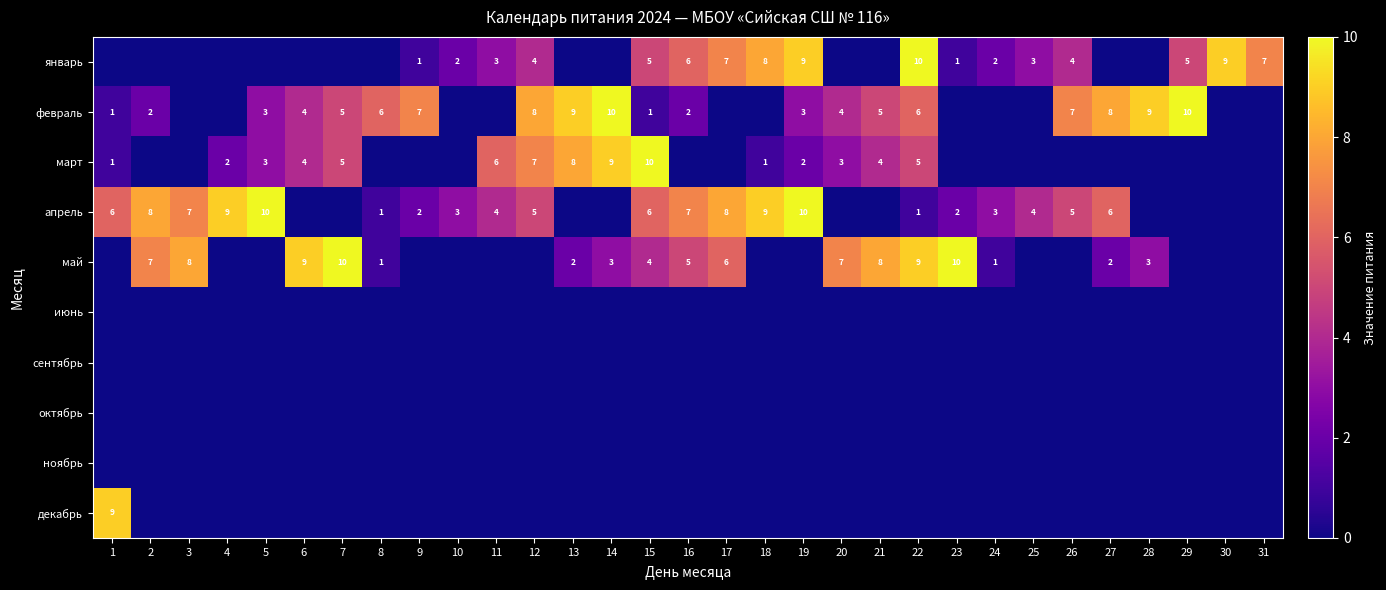

Is it true that январь equals 1 at 10?

False